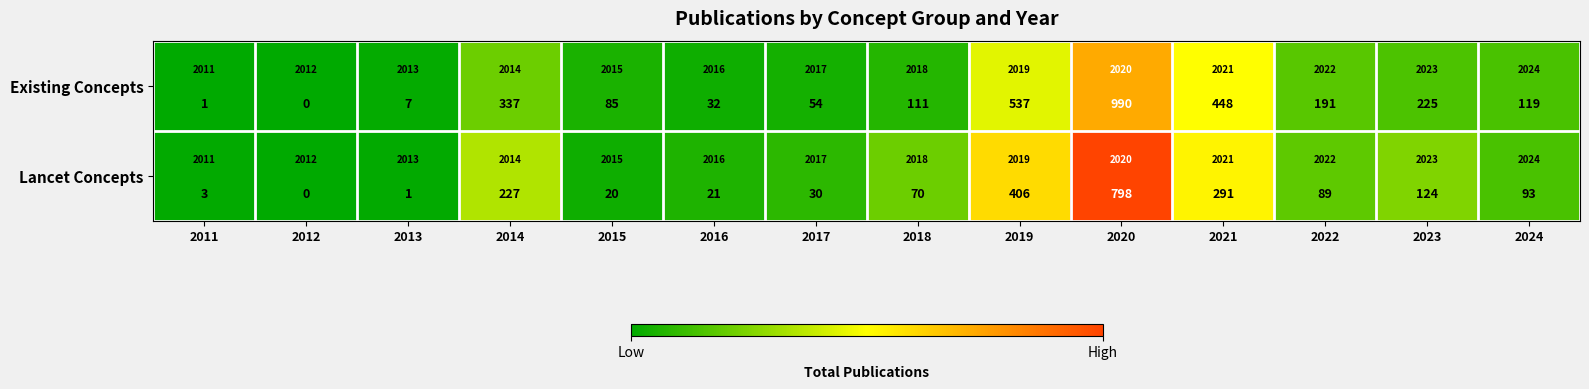

Rank the series by their maximum value, from lowest to highest.

Existing Concepts, Lancet Concepts